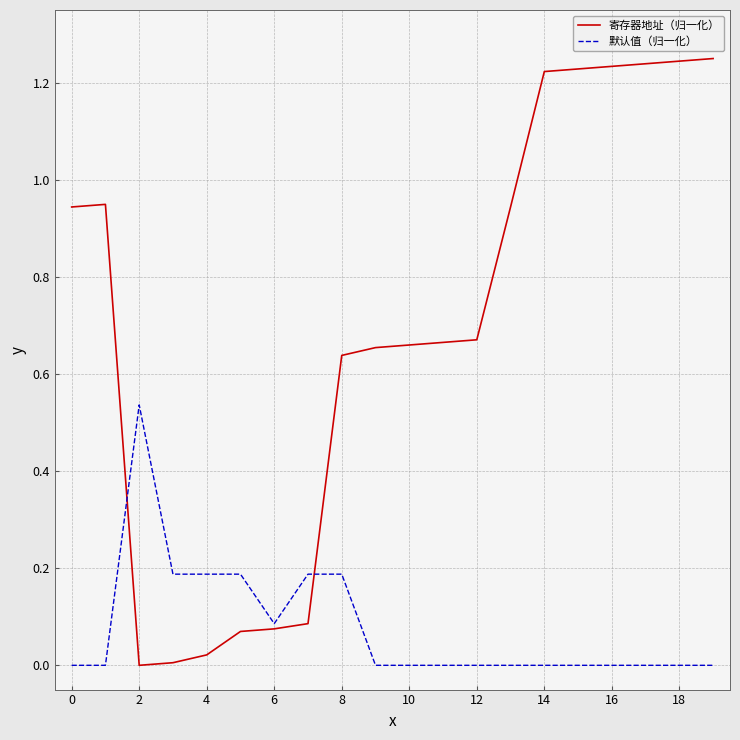

Count the number of categories in the chart.

20